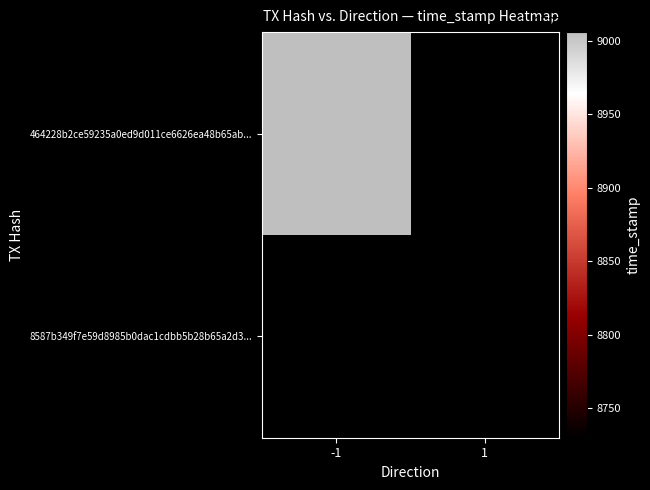

List the series in order of their overall mean, highest first.

464228b2ce59235a0ed9d011ce6626ea48b65ab, 8587b349f7e59d8985b0dac1cdbb5b28b65a2d3